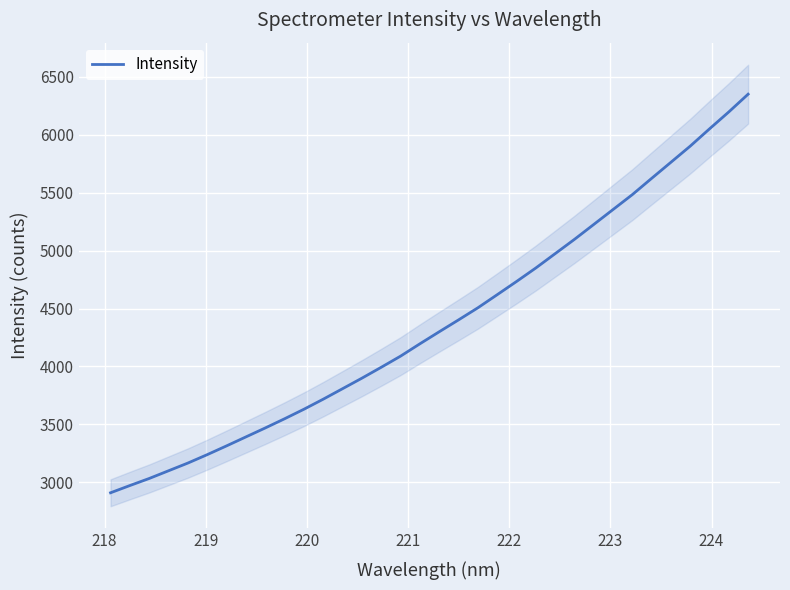

Reading left to right, list all the values displayed in this chart.

2909.8	2972.2	3033.2	3099.8	3166.4	3239.0	3314.6	3392.0	3469.2	3548.6	3630.8	3717.7	3808.2	3898.9	3992.9	4089.0	4195.4	4299.3	4401.7	4506.0	4619.1	4732.9	4849.6	4973.0	5096.6	5225.2	5354.1	5482.9	5623.2	5762.2	5901.5	6050.5	6196.7	6349.8